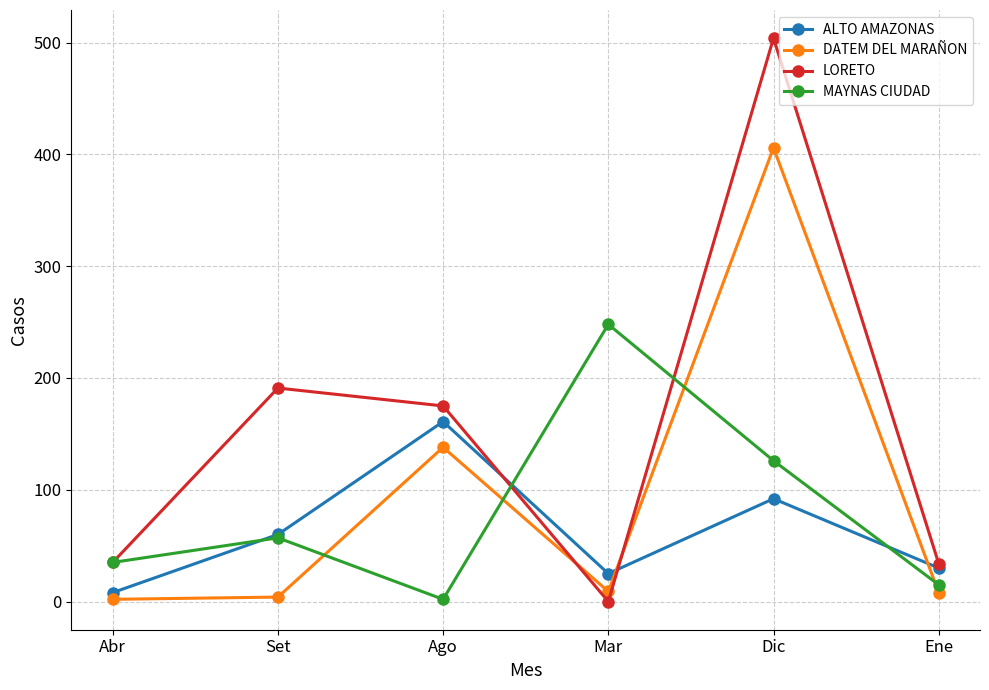

Which series has the largest range (max minus min)?

LORETO